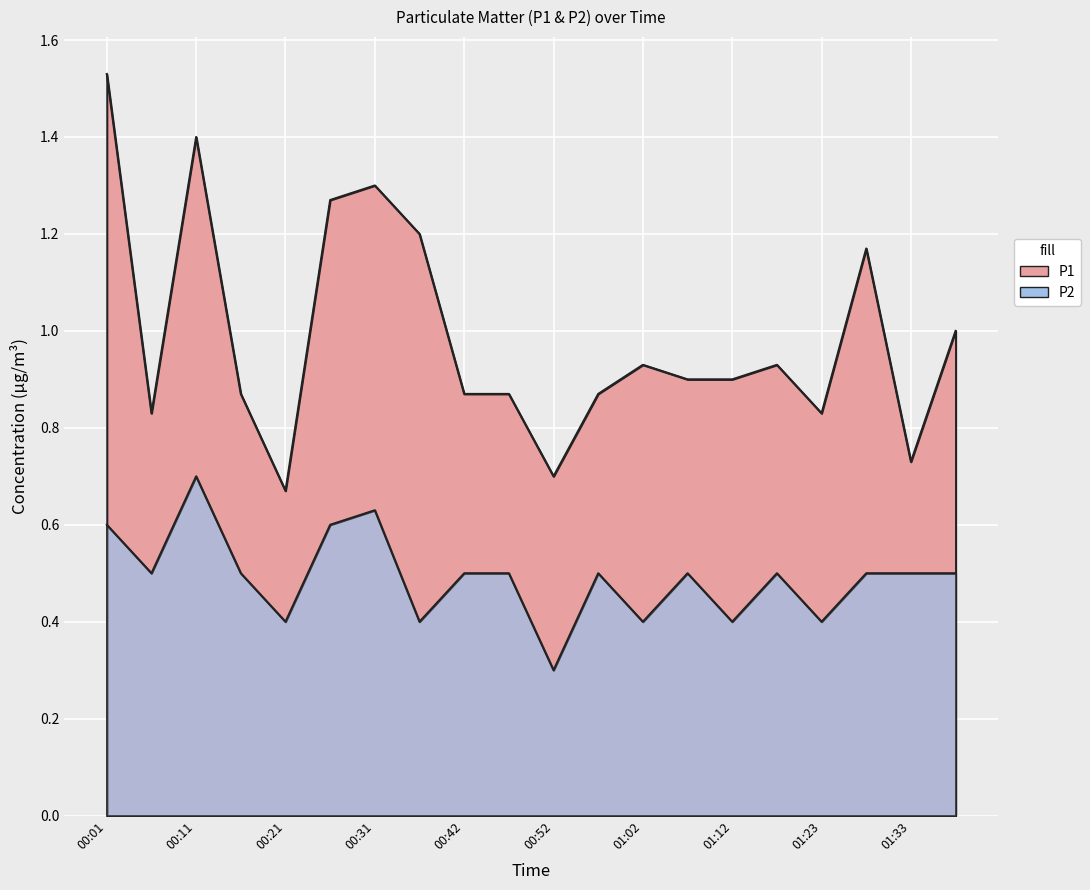

Rank the categories by P1 value from highest to lowest.

00:01, 00:11, 00:31, 00:26, 00:36, 01:28, 01:38, 01:02, 01:17, 01:07, 01:12, 00:16, 00:42, 00:47, 00:57, 00:06, 01:23, 01:33, 00:52, 00:21